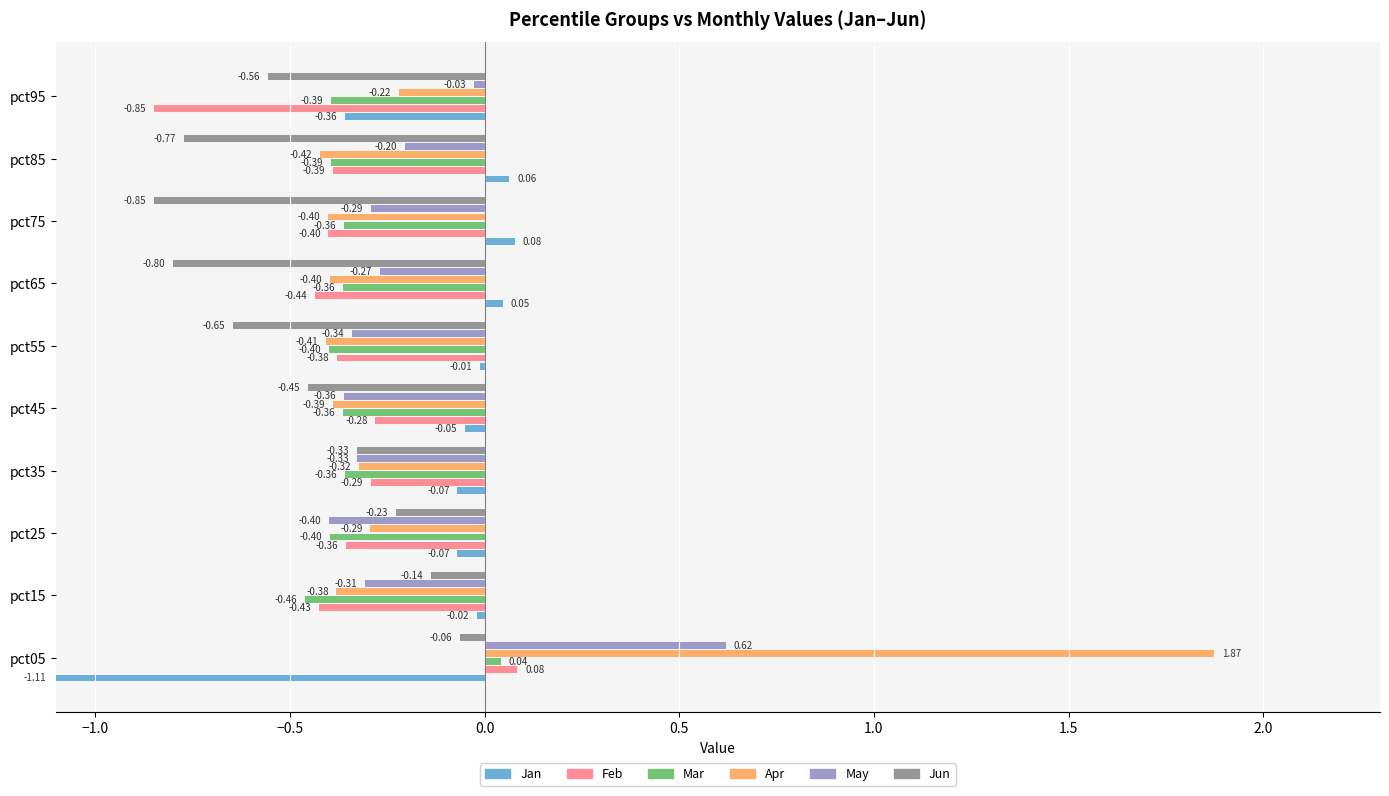

At which category is the sum across all series the highest?

pct05